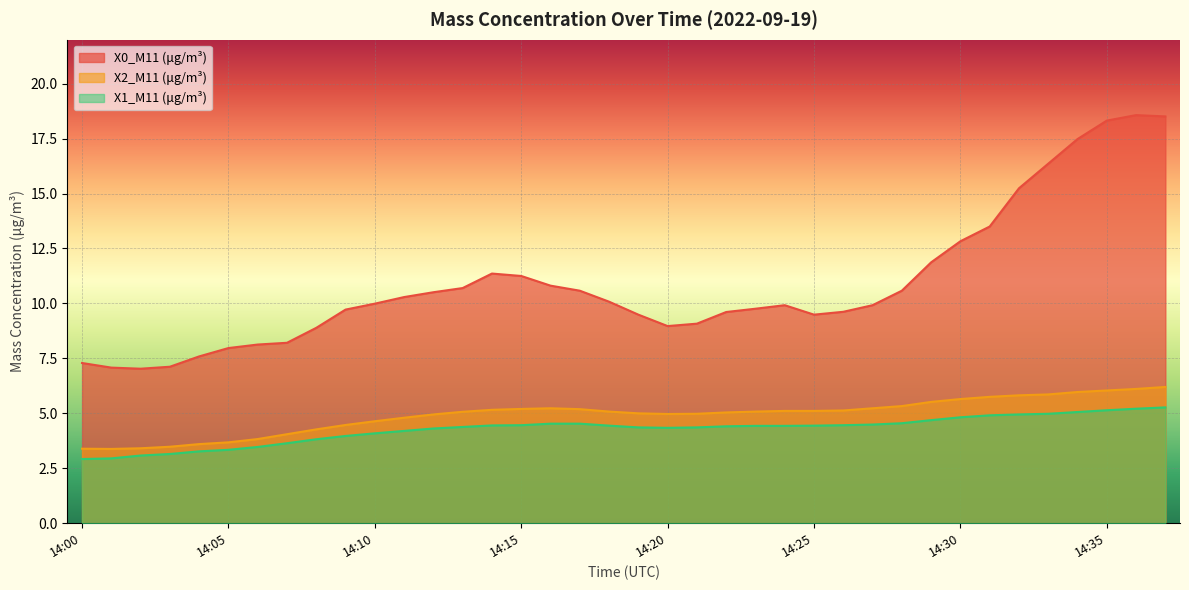

What are all the series names shown in the legend?

X0_M11 (μg/m³), X2_M11 (μg/m³), X1_M11 (μg/m³)